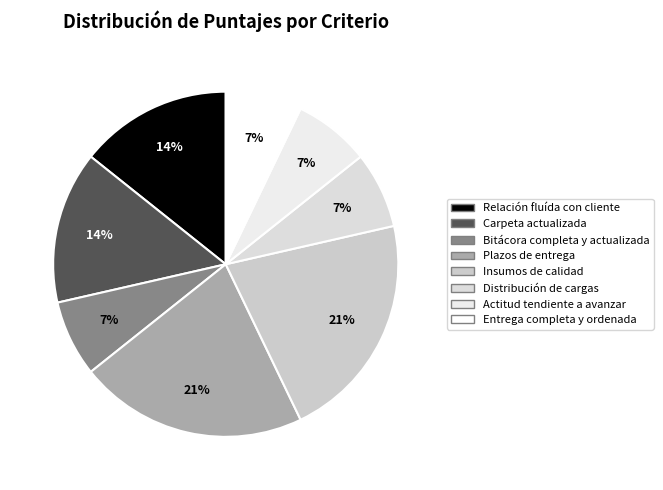

Count the number of slices in the pie.

8